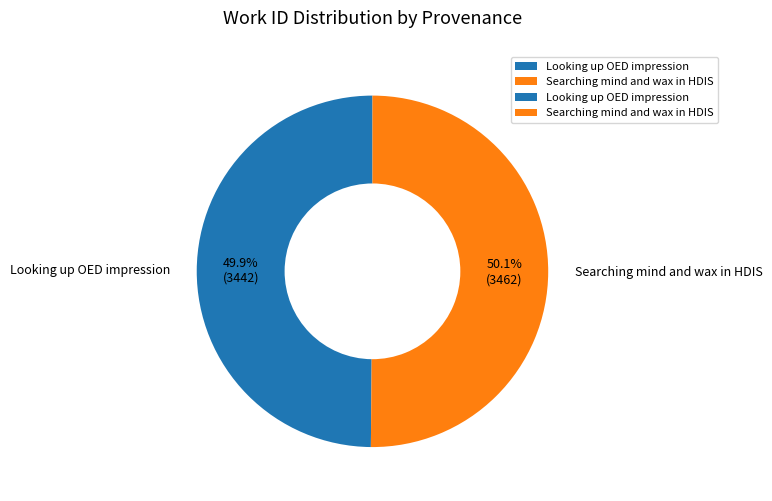

True or false: Searching mind and wax in HDIS accounts for 41% of the total.

False